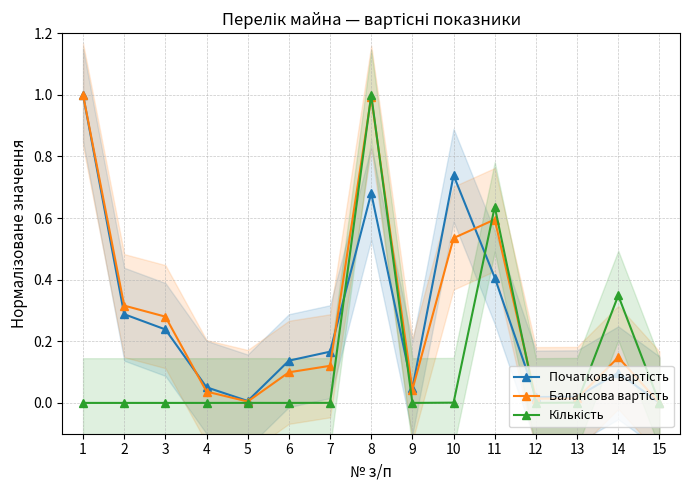

True or false: Балансова вартість and Початкова вартість cross at least once.

True